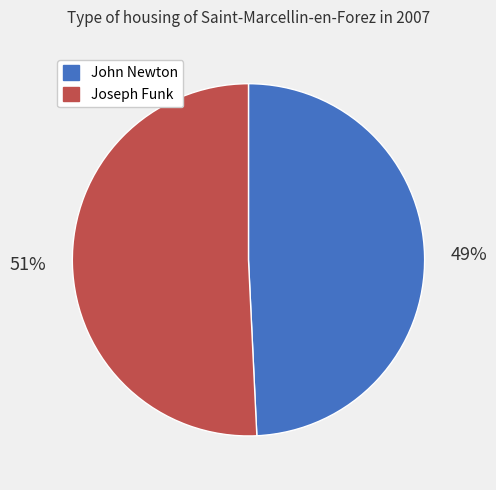

To the nearest percent, what is the difference between the Joseph Funk and John Newton slice percentages?

2%